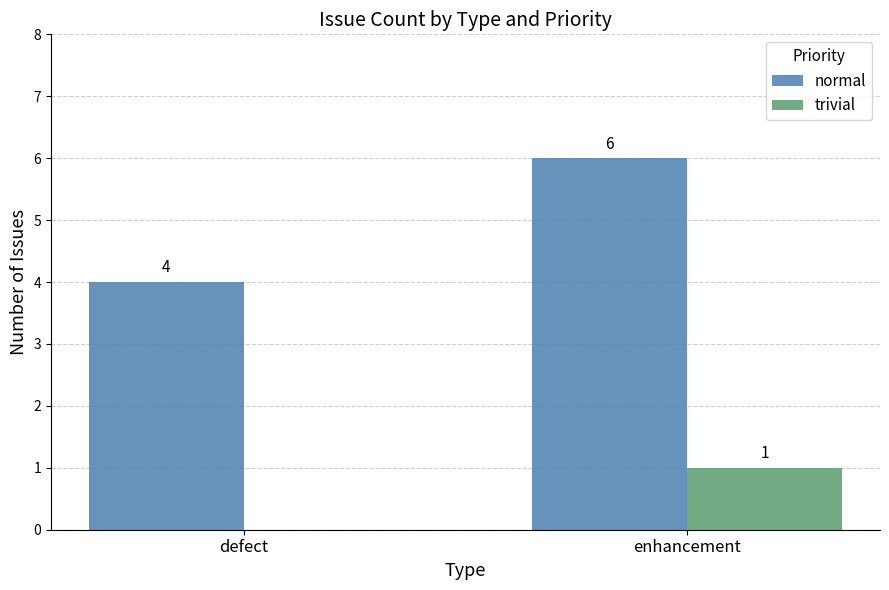

What are all the series names shown in the legend?

normal, trivial